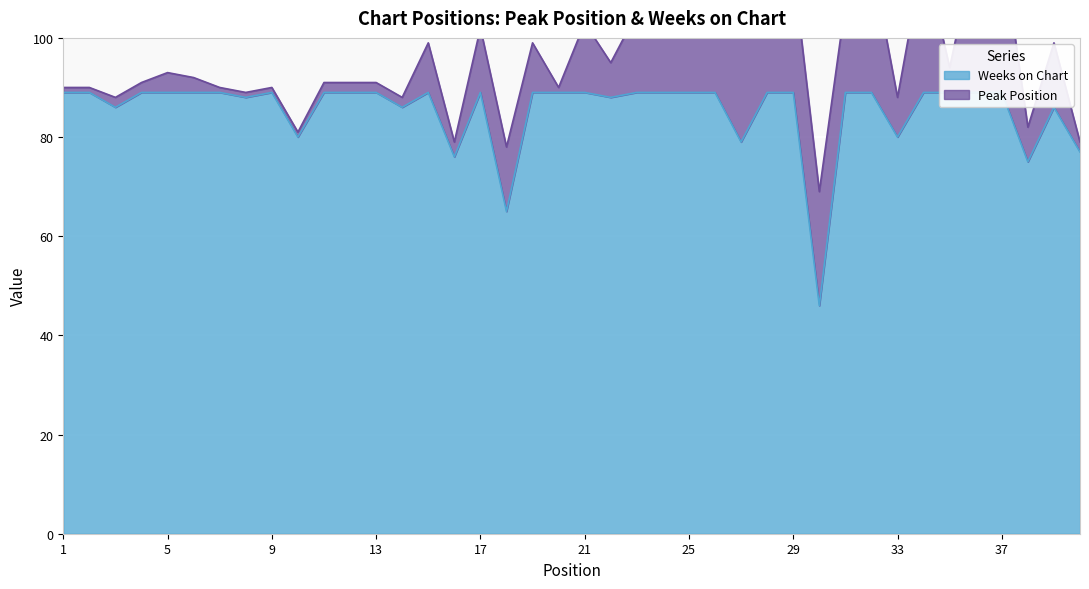

Where is the data nearest to the value 67?

18